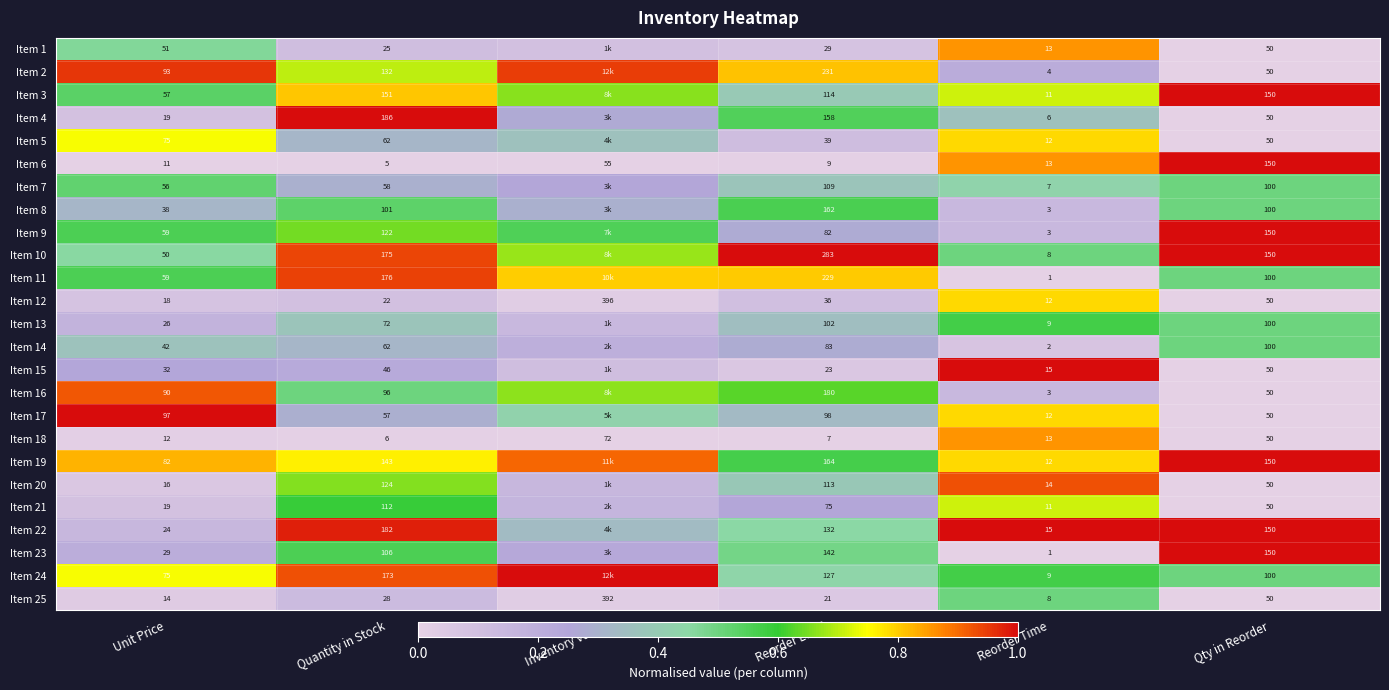

What is the total value across all series at Quantity in Stock?

2422.0